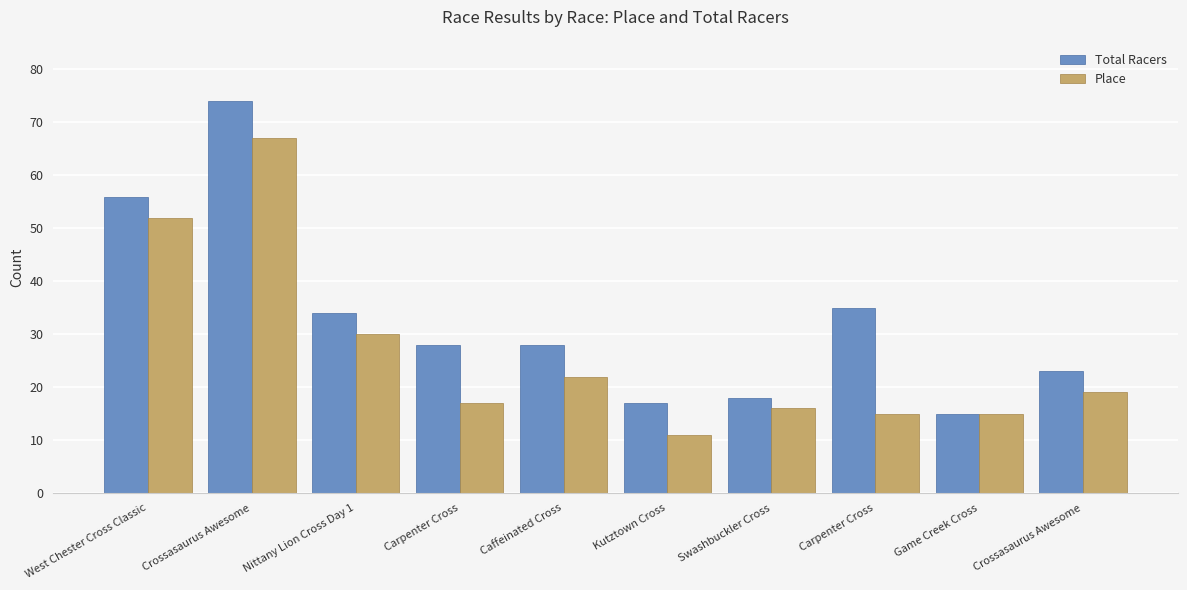

What is the value of the Place bar at the 7th from the left?

16